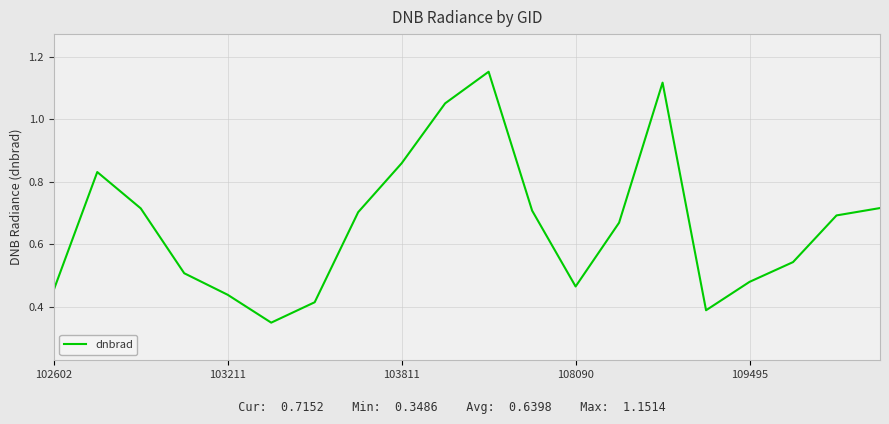

Is it true that the value at 108090 is 0.1?

False